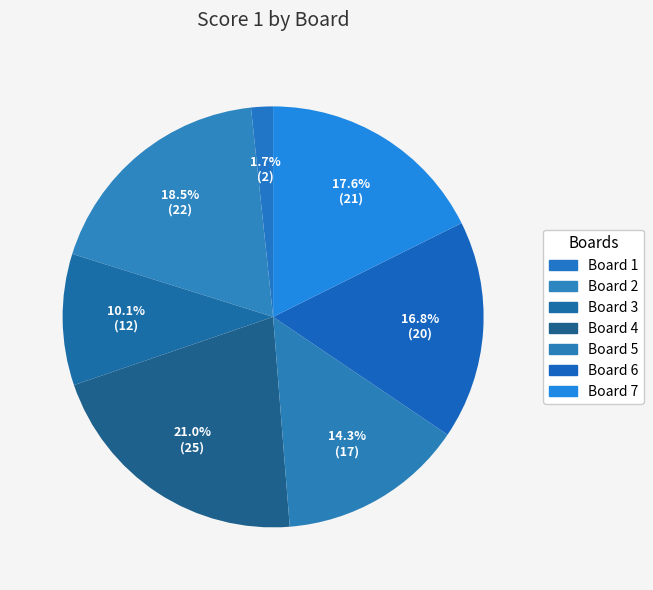

What is the change in value from Board 3 to Board 4?

+13